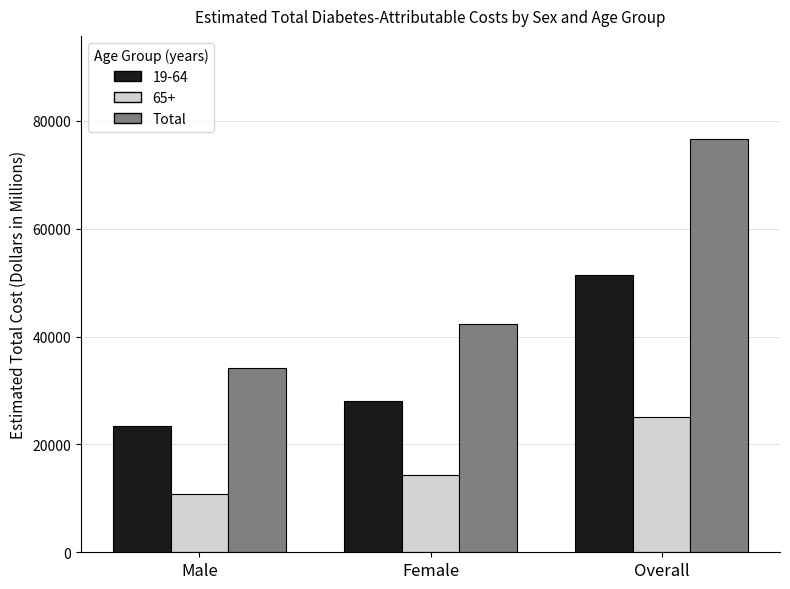

What is the sum of all 19-64 values?

102937.8